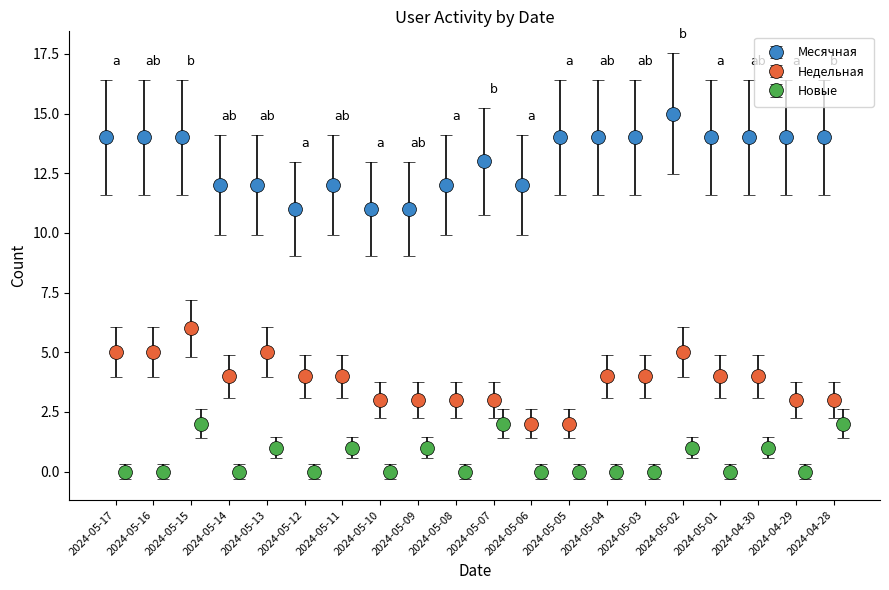

What is the value of the Месячная point at the 18th from the left?

14